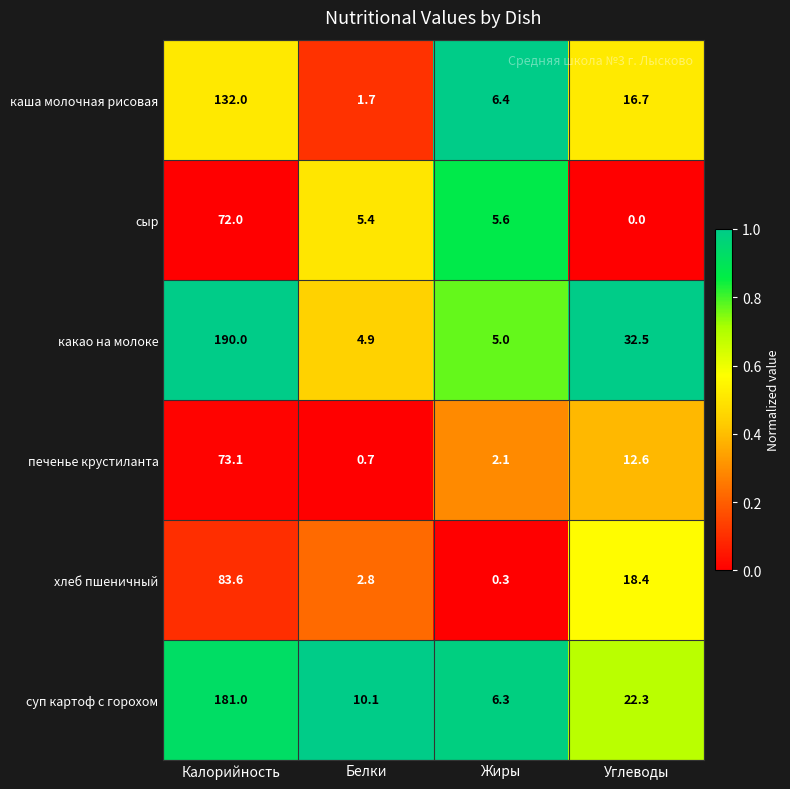

What is the difference between the maximum and minimum values in the каша молочная рисовая series?

130.3